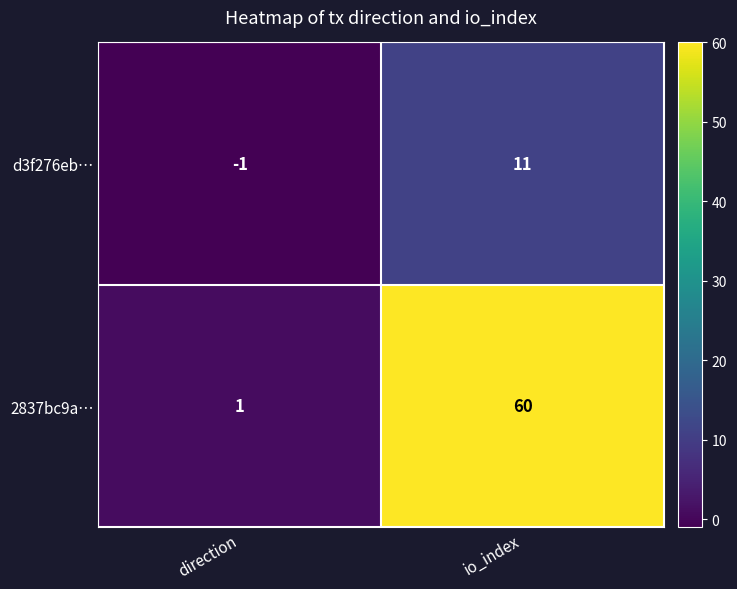

How many values in d3f276eb… are below zero?

1